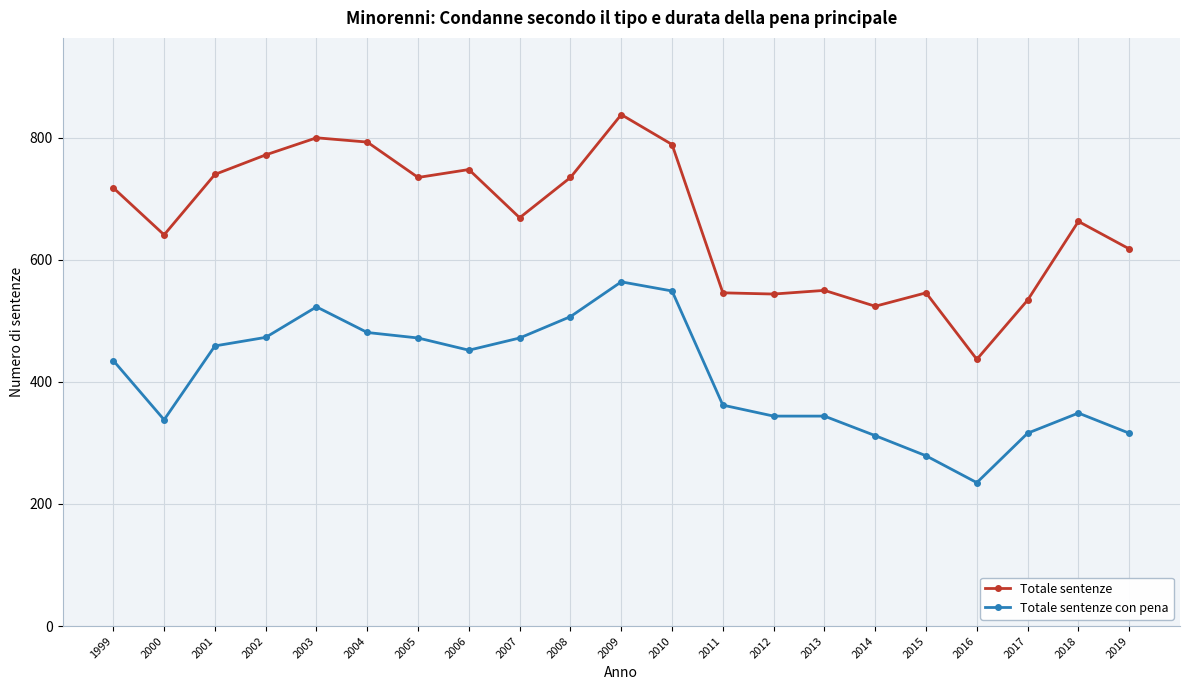

True or false: Totale sentenze con pena has a value of 472 at 2007.

True